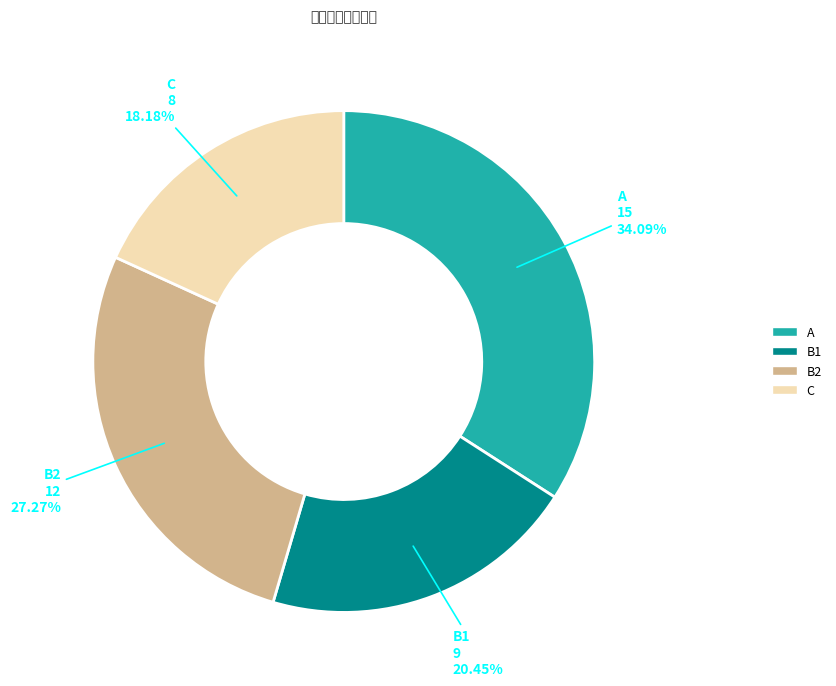

Is there any slice that represents more than half of the pie?

No